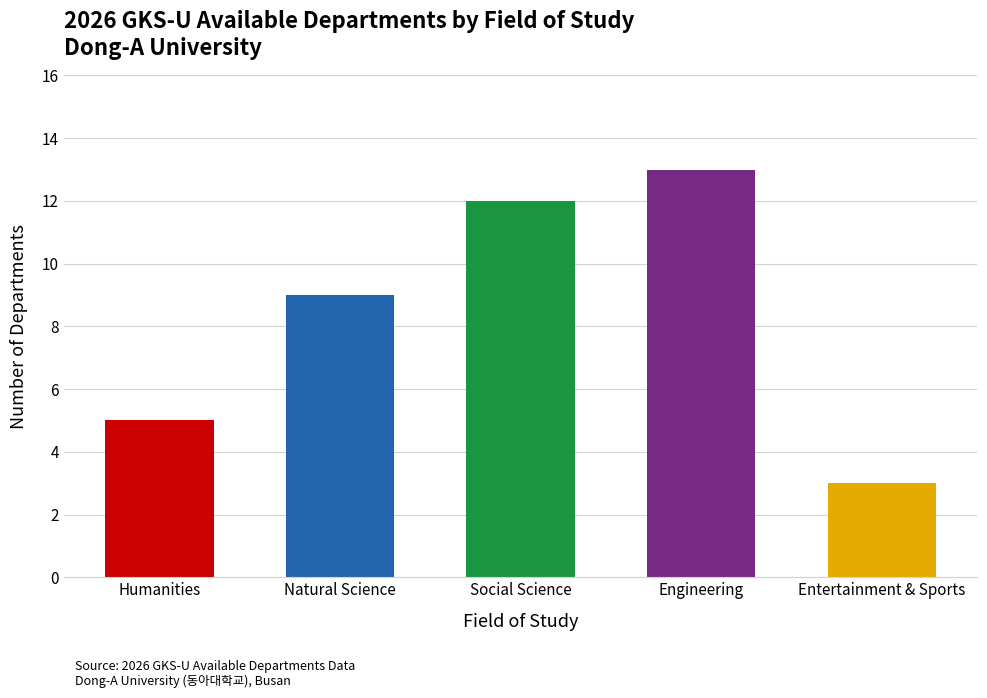

True or false: the data shows 2 at Humanities.

False